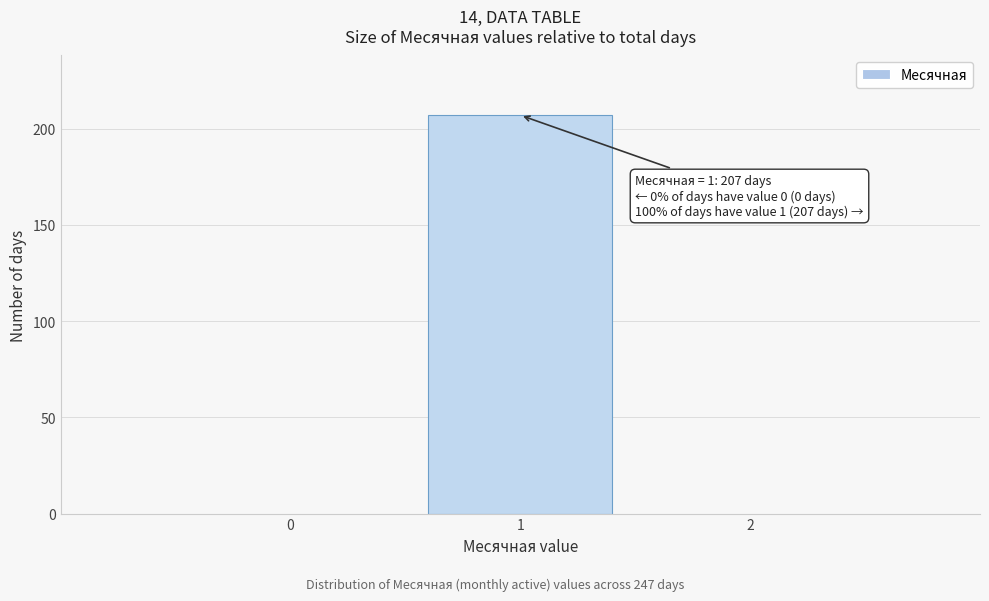

Which range on the x-axis has the tallest bar?

0.5 to 1.5